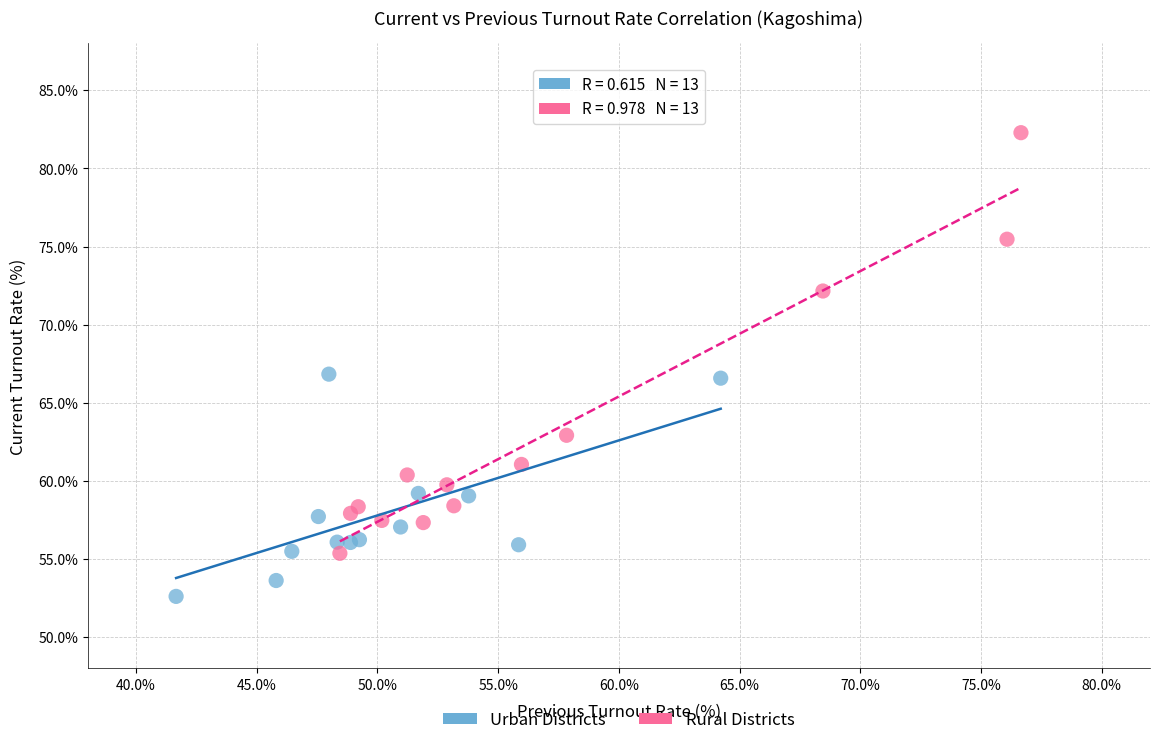

Which series reaches the maximum Y coordinate?

Rural Districts